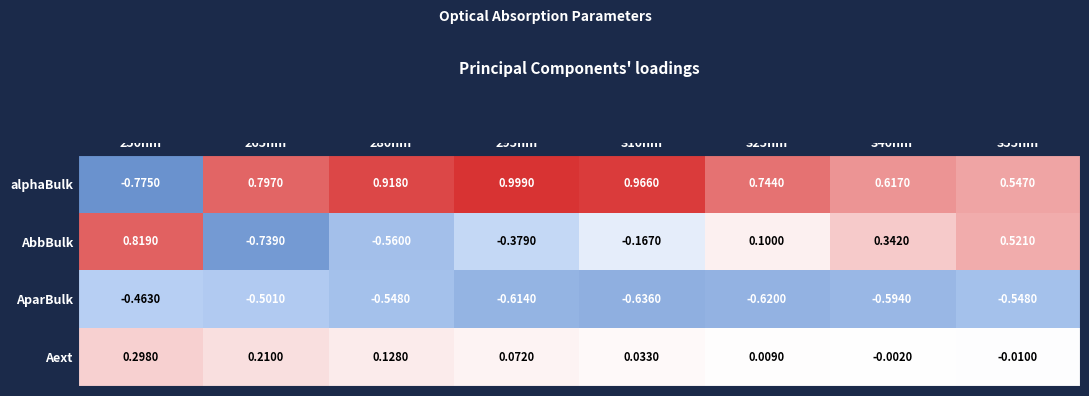

Which series has the widest spread of values?

alphaBulk